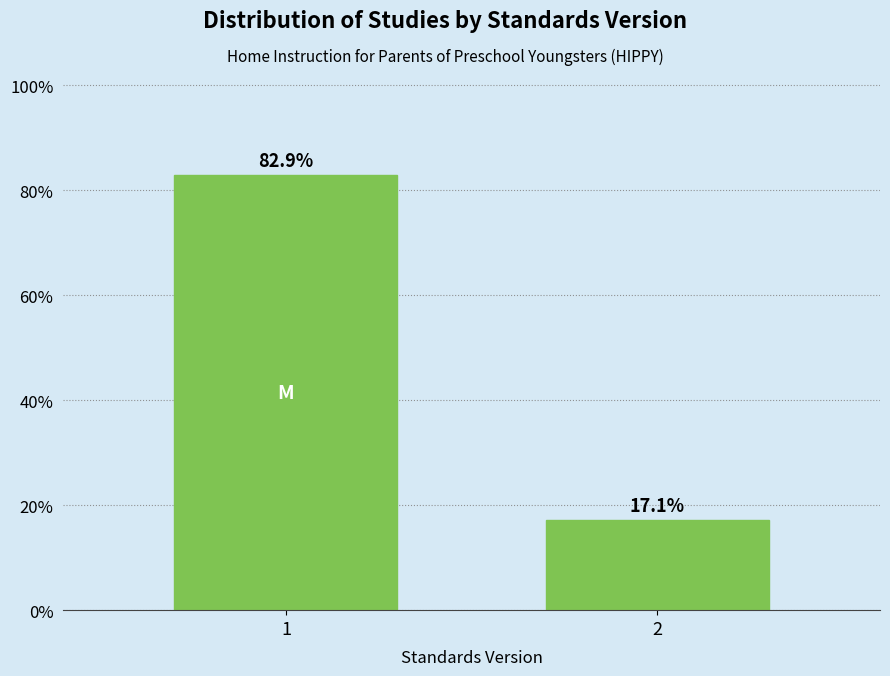

Reading right to left, list all the values displayed in this chart.

17.1	82.9